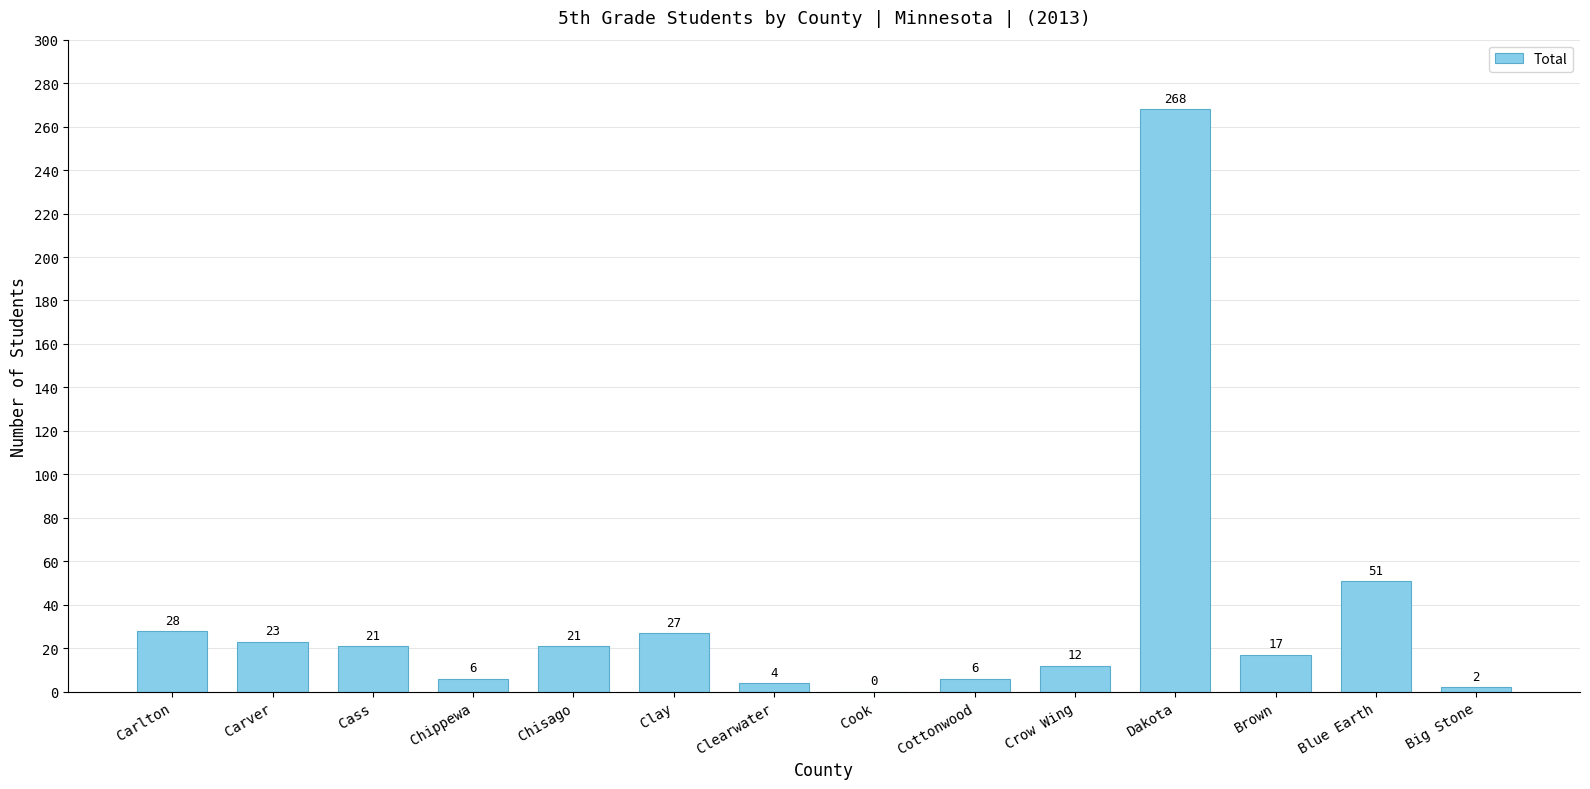

Reading left to right, extract all data points from this chart.

28	23	21	6	21	27	4	0	6	12	268	17	51	2